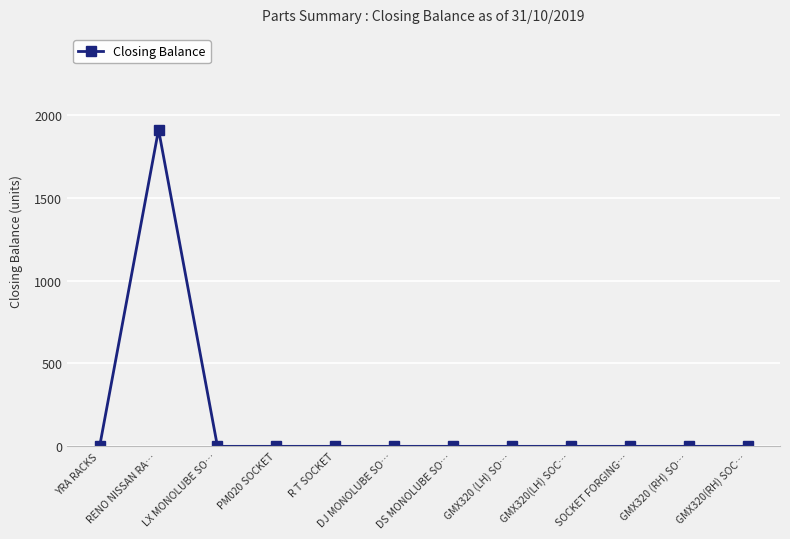

Does the chart have visible grid lines?

Yes